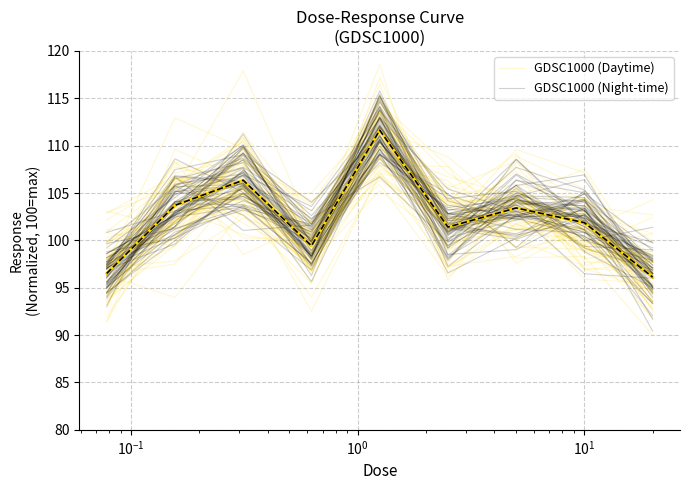

What are all the series names shown in the legend?

GDSC1000 (Daytime), GDSC1000 (Night-time)